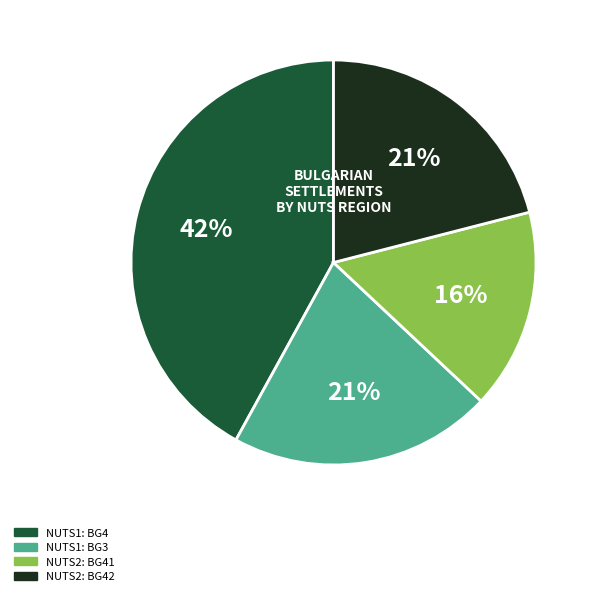

Is there any slice that represents more than half of the pie?

No